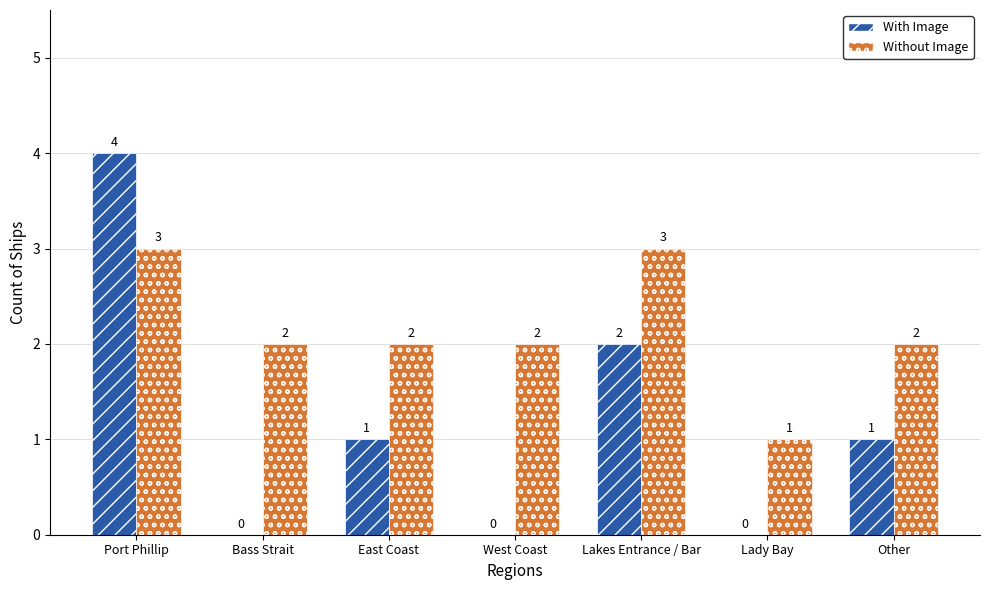

Is the value of Without Image at Lakes Entrance / Bar greater than the value of With Image at Lakes Entrance / Bar?

Yes